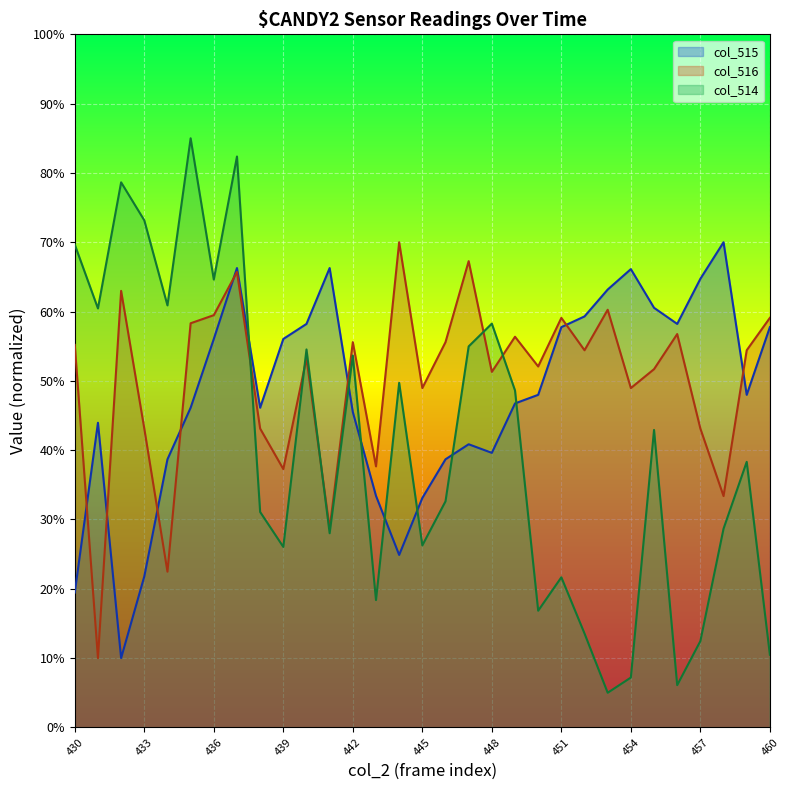

Rank the series by their maximum value, from highest to lowest.

col_515, col_516